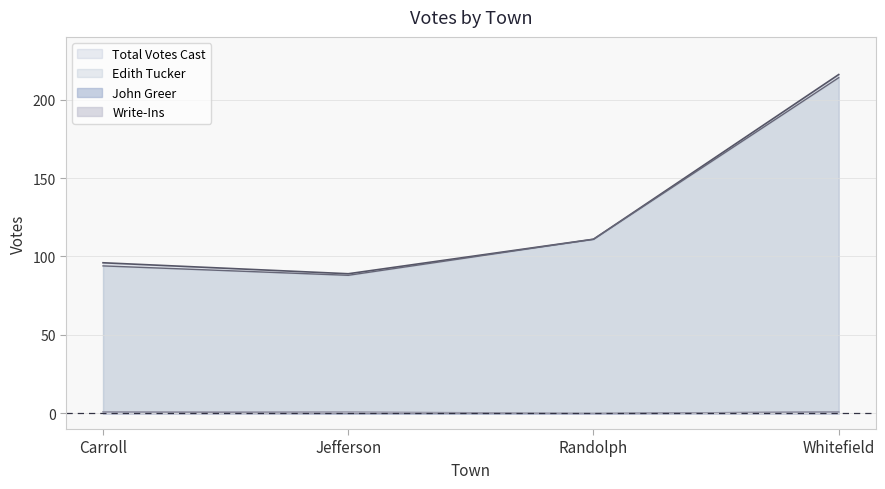

Is it true that Edith Tucker equals 88 at Jefferson?

True